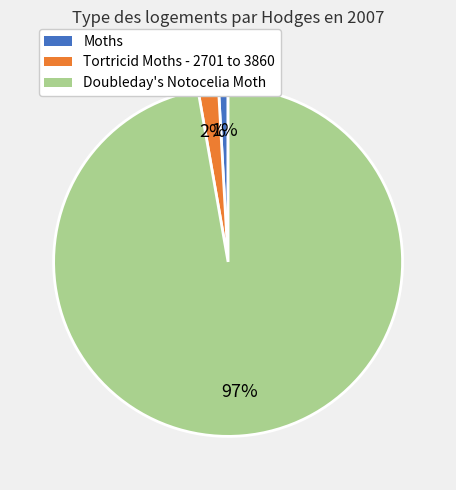

To the nearest percent, what is the combined percentage of Tortricid Moths - 2701 to 3860 and Doubleday's Notocelia Moth?

99%